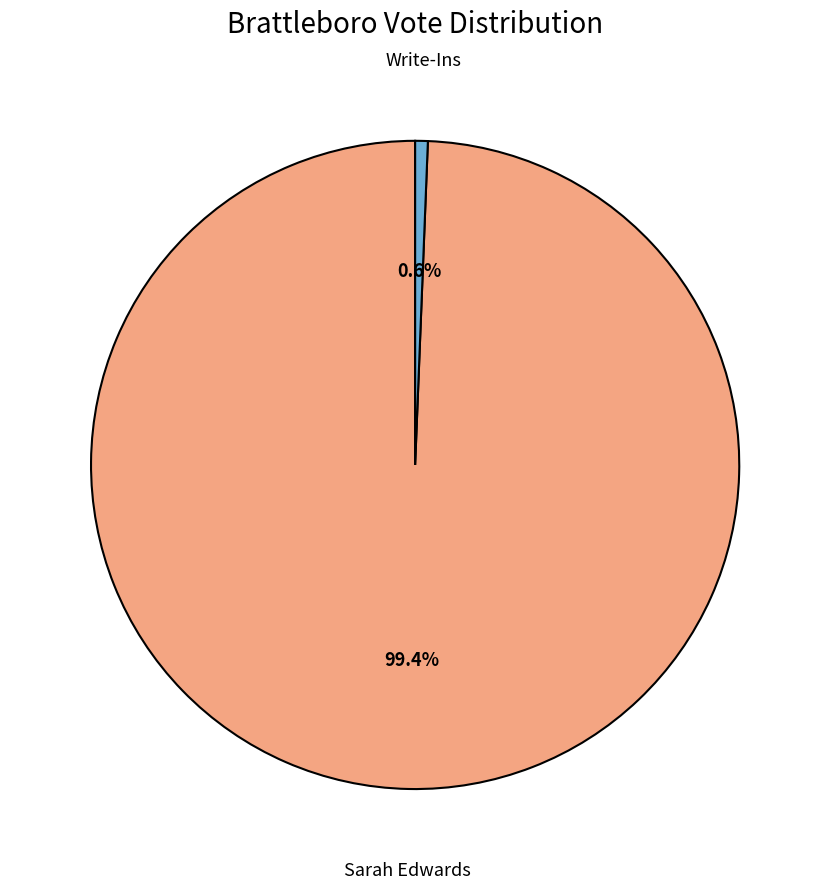

Is there any slice that represents more than half of the pie?

Yes